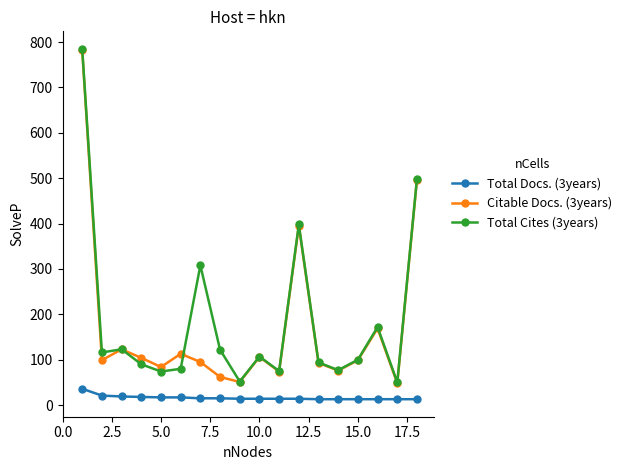

At how many categories does at least one series exceed 176?

4